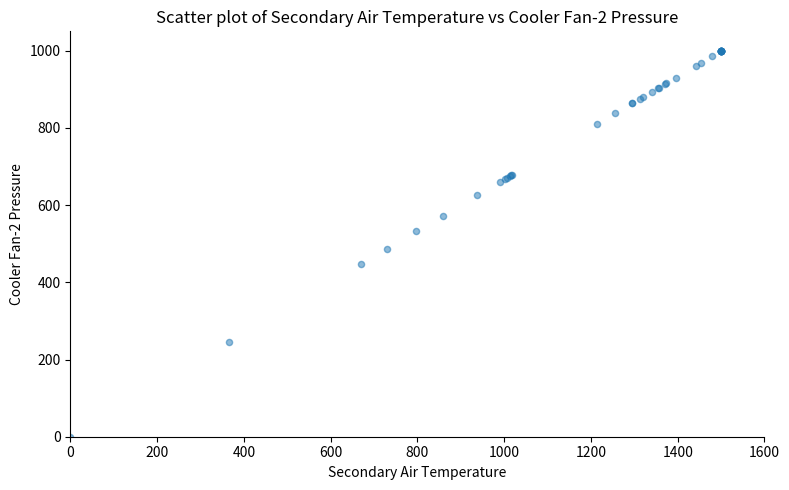

What Y value in the scatter plot is closest to 500?

487.0